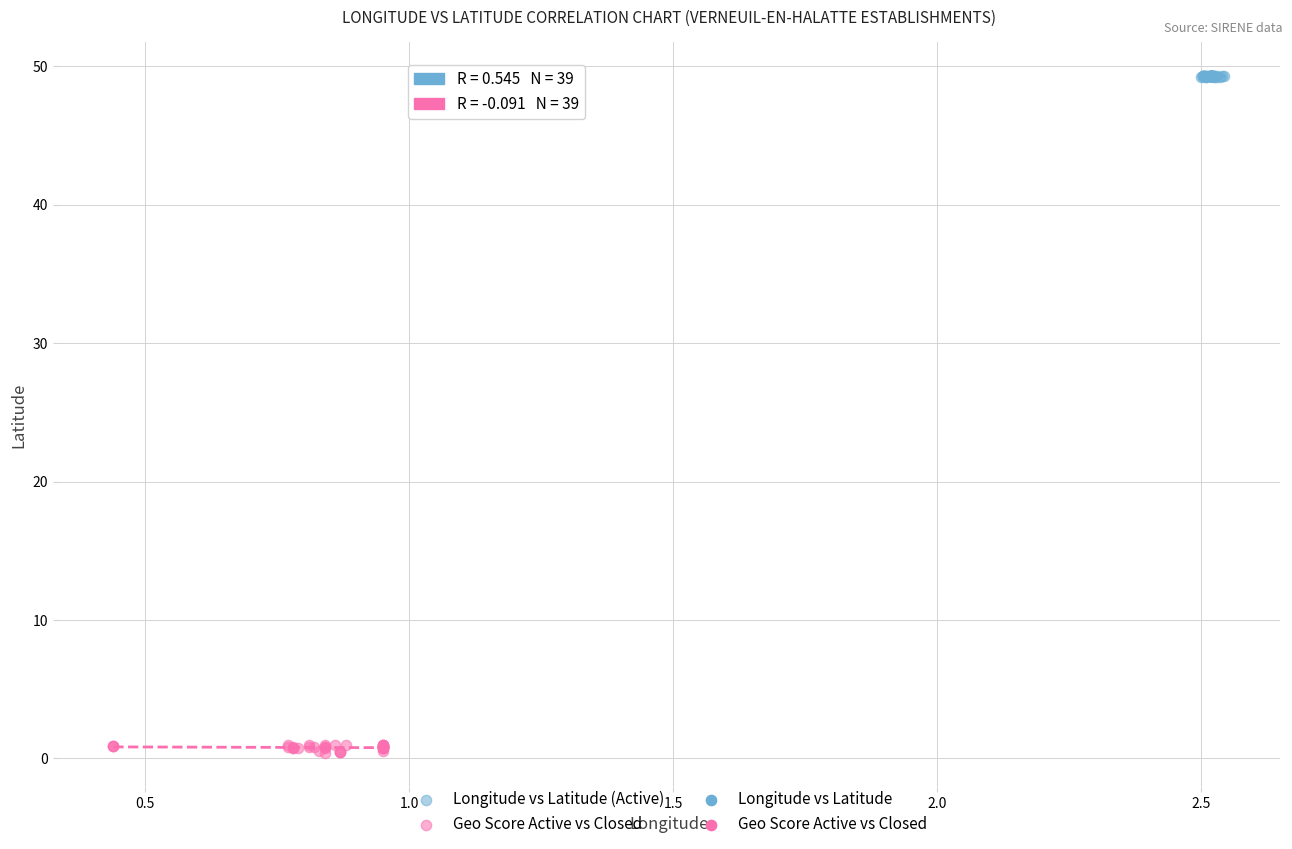

Which series contains the lowest Y value?

Geo Score Active vs Closed